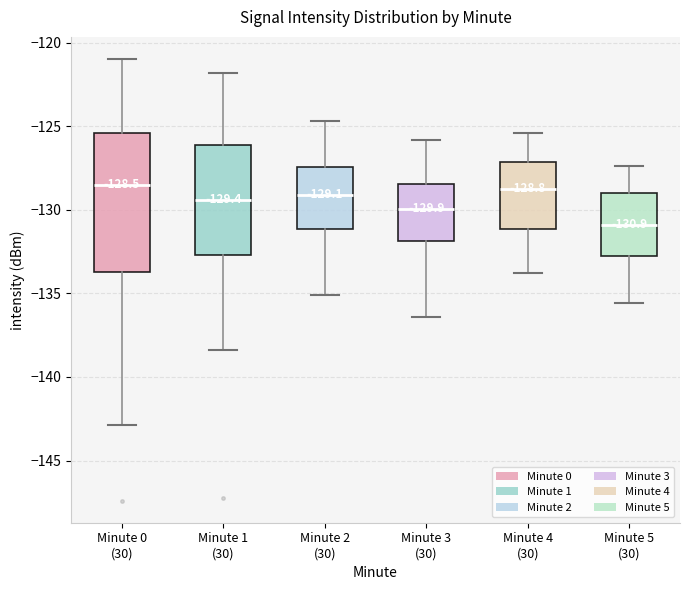

Which box has the lowest median line?

Minute 5 (30)